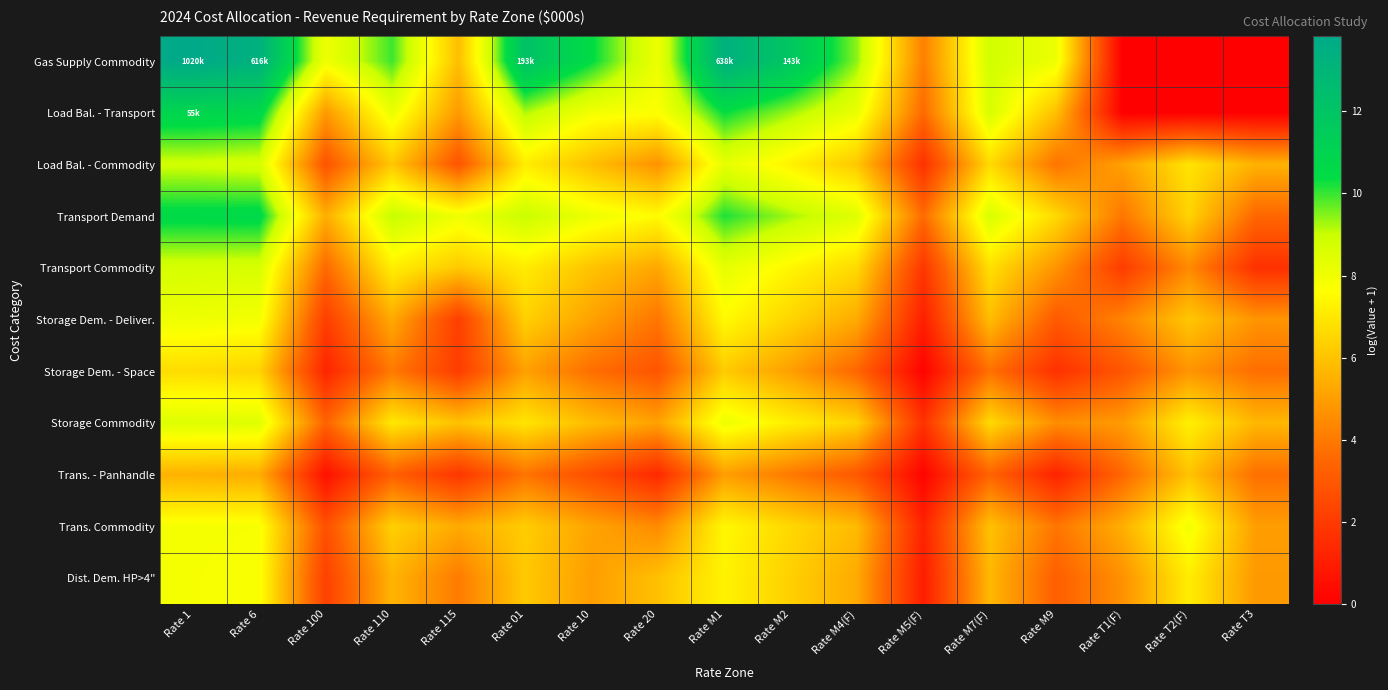

Which series has the largest total across all categories?

Gas Supply Commodity